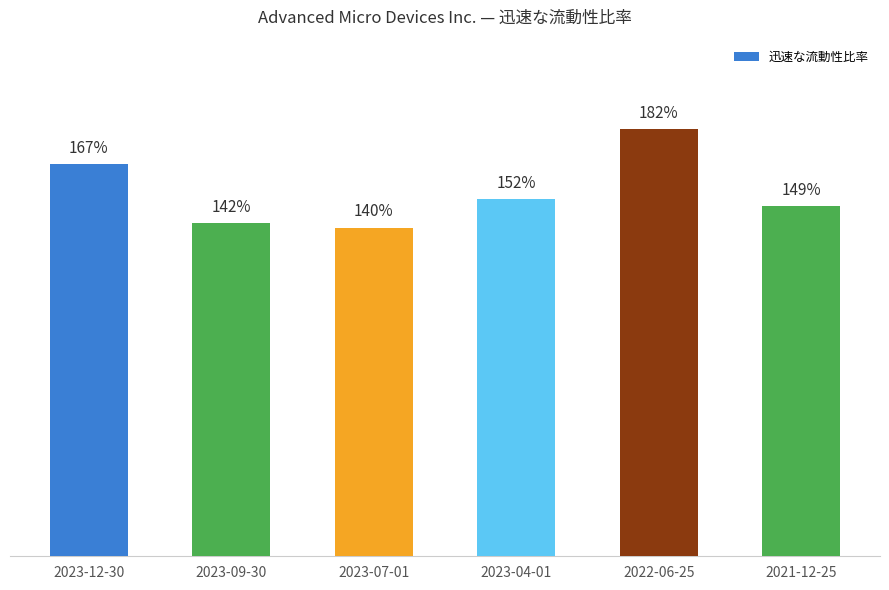

What is the difference between the maximum and second lowest values?

0.4